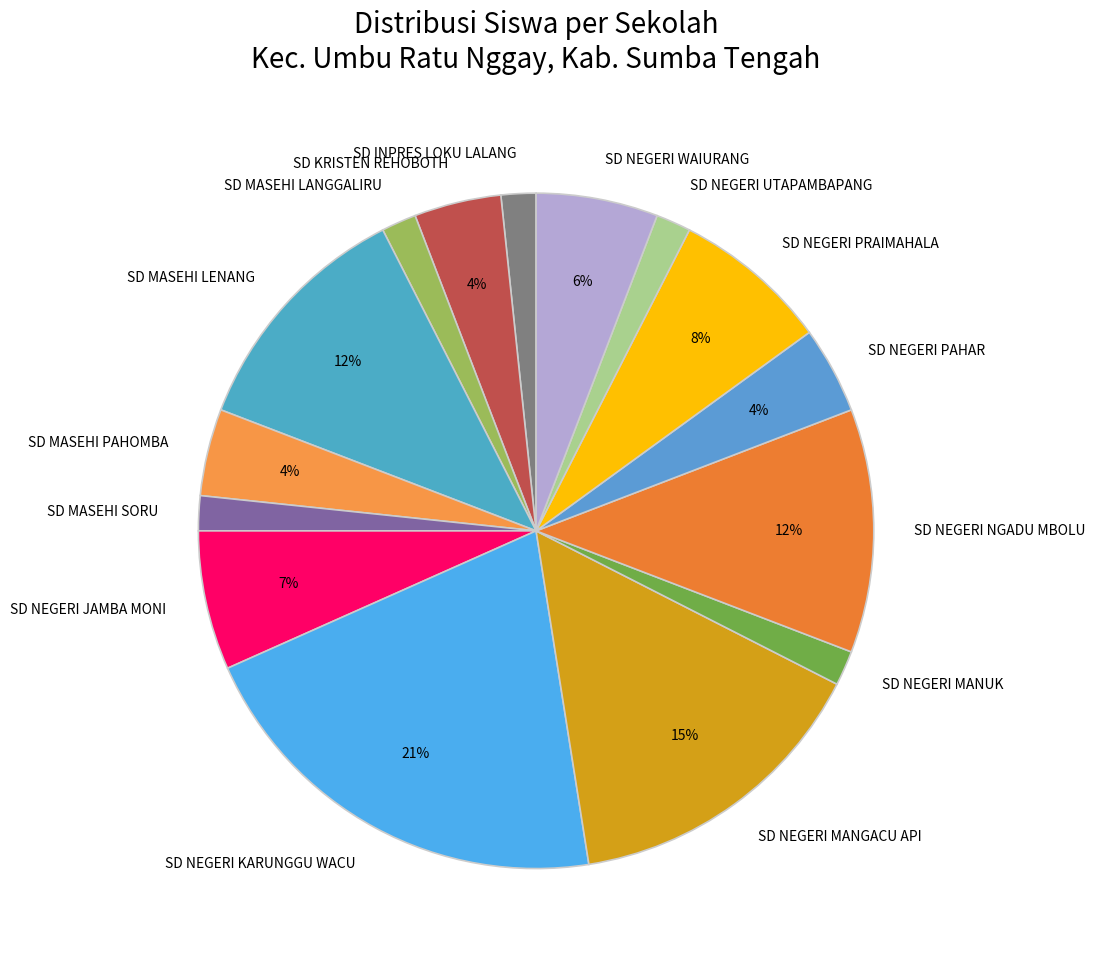

What is the largest slice in the pie chart?

SD NEGERI KARUNGGU WACU